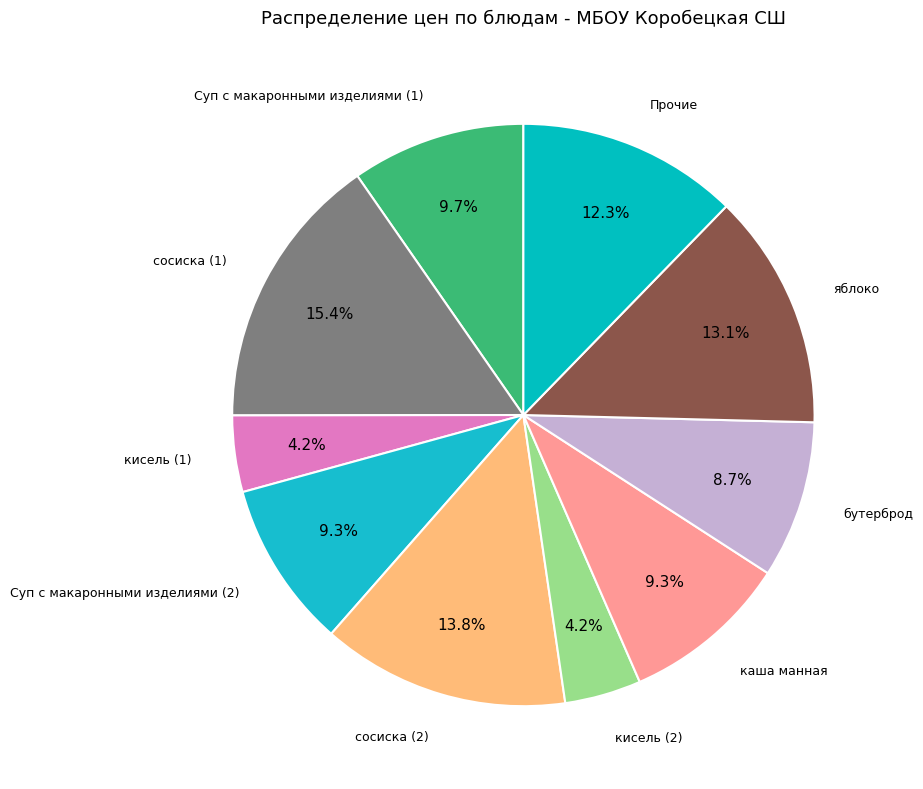

How many slices are in this pie chart?

10